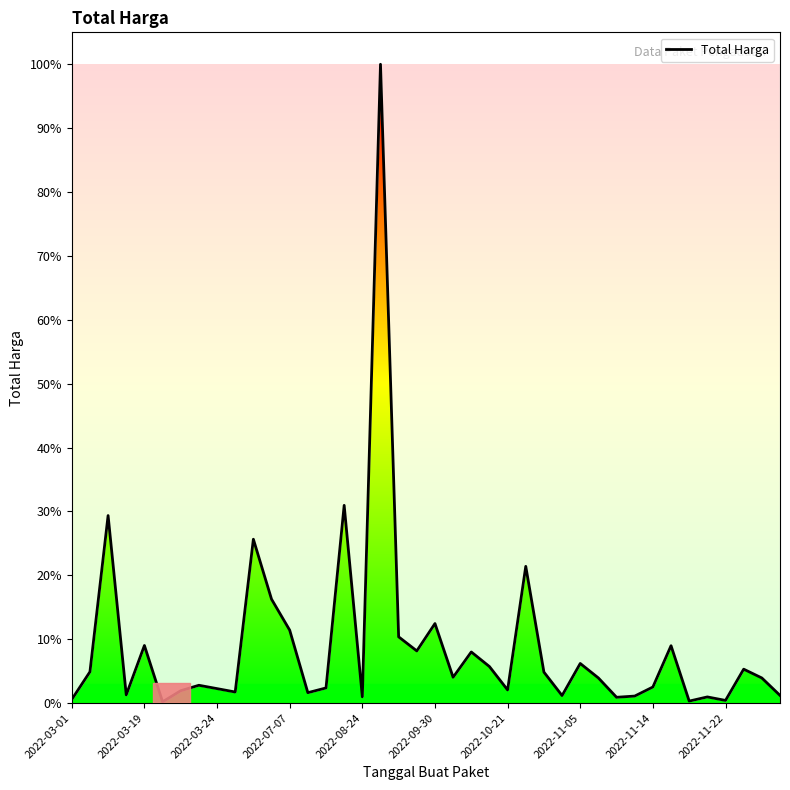

Reading right to left, transcribe all the data shown in this chart.

14750000	48140000	65000000	5093000	11800000	3825000	110000000	30800000	13442000	11100000	48140000	75920000	14400000	59375000	262118150	25200000	70000000	98000000	49478000	152477000	100000000	127000000	1224682000	12000000	379075000	29000000	19950000	139800000	199200000	314121780	21231000	27720000	34132505	23680800	2395750	110389990	15787200	359500000	59935000	6936000